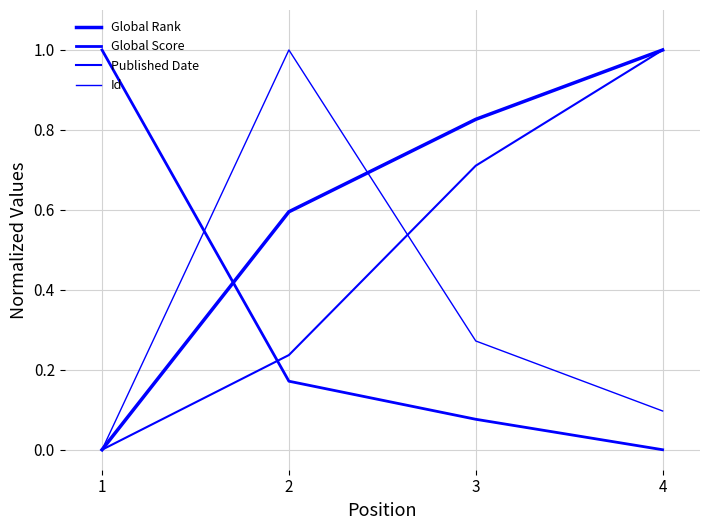

Does the chart have visible grid lines?

Yes